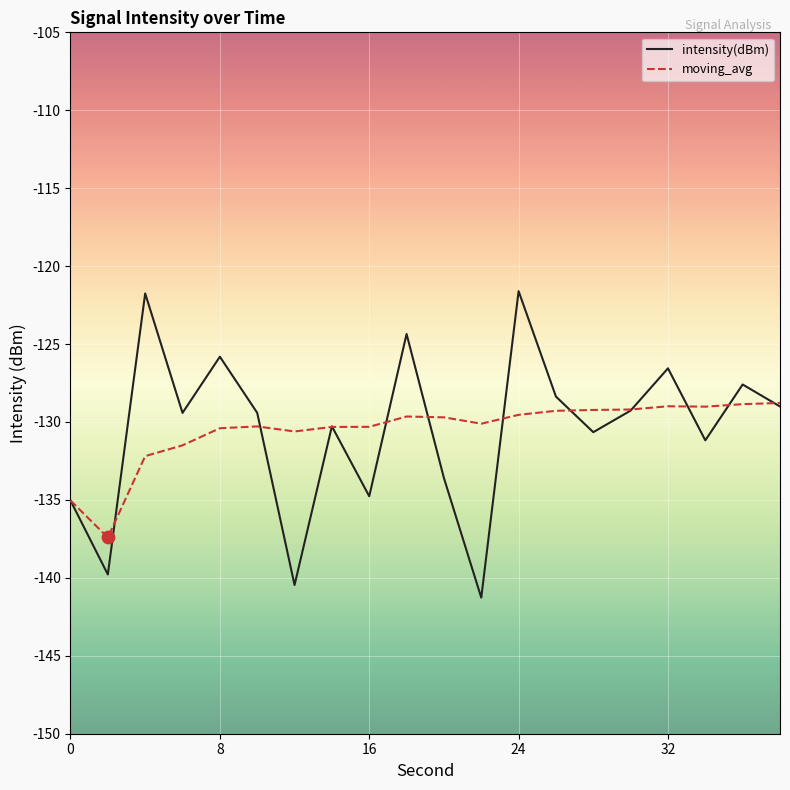

Which series has the largest range (max minus min)?

intensity(dBm)